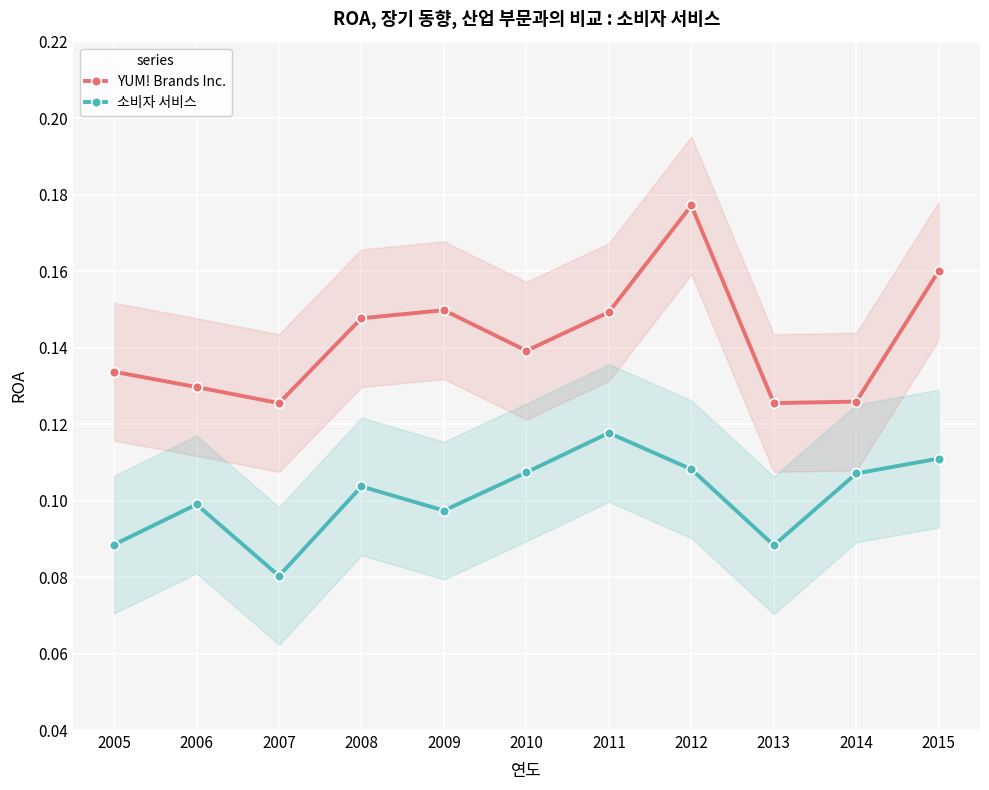

True or false: YUM! Brands Inc. and 소비자 서비스 intersect in this chart.

False